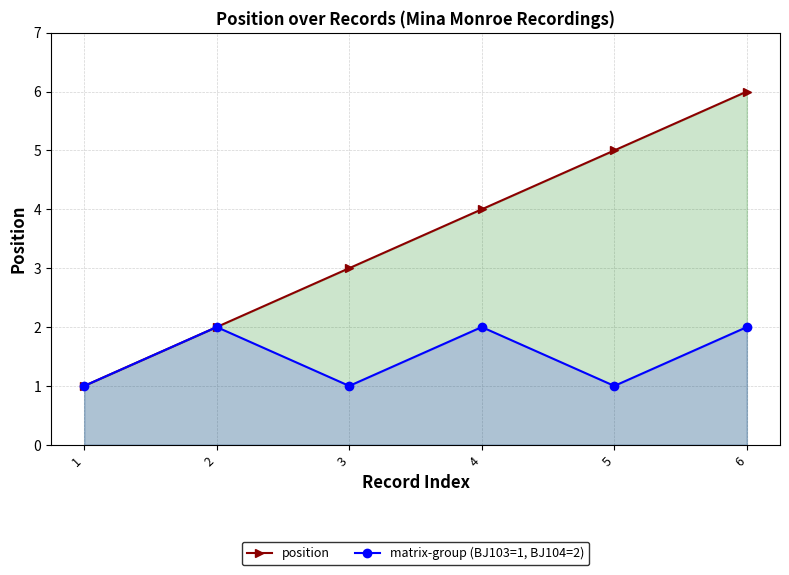

The position series shows 1 at 6. True or false?

False